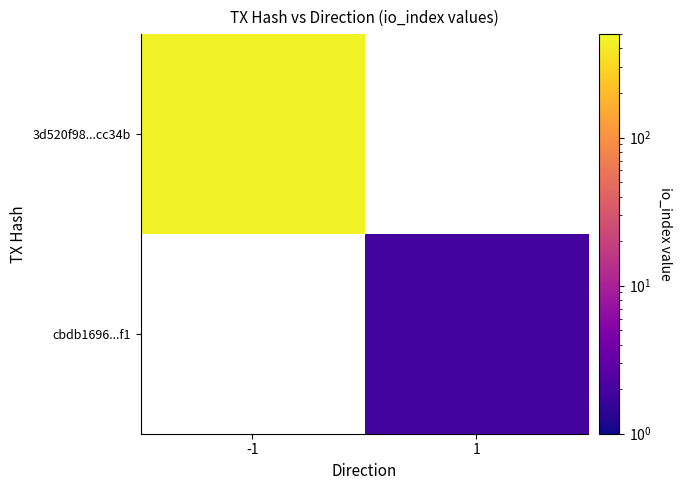

What is the highest value of the 3d520f98...cc34b series?

454.0